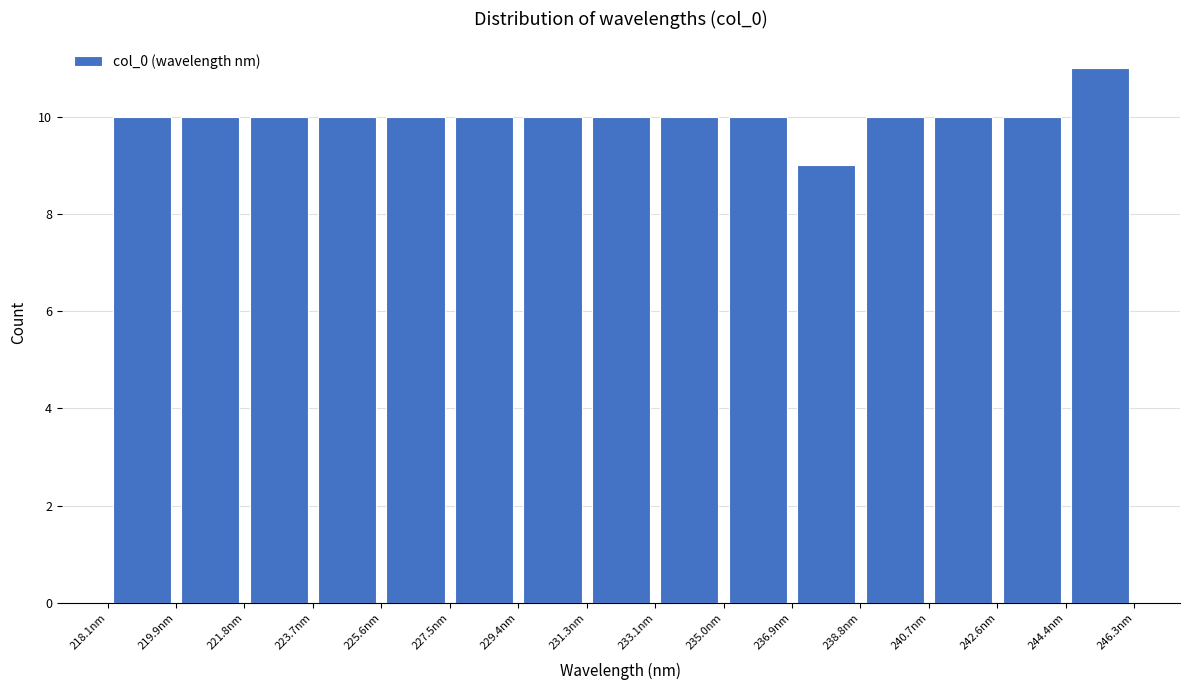

Reading left to right, list every bar in this chart as the range it spans on the x-axis followed by its height. Neither the bar edges nor the heights are printed on the chart, so give them approximately, as read against the axes.

218.0 to 220.0: 10
220.0 to 221.8: 10
221.8 to 223.8: 10
223.8 to 225.6: 10
225.6 to 227.4: 10
227.4 to 229.4: 10
229.4 to 231.2: 10
231.2 to 233.2: 10
233.2 to 235.0: 10
235.0 to 237.0: 10
237.0 to 238.8: 9
238.8 to 240.6: 10
240.6 to 242.6: 10
242.6 to 244.4: 10
244.4 to 246.4: 11